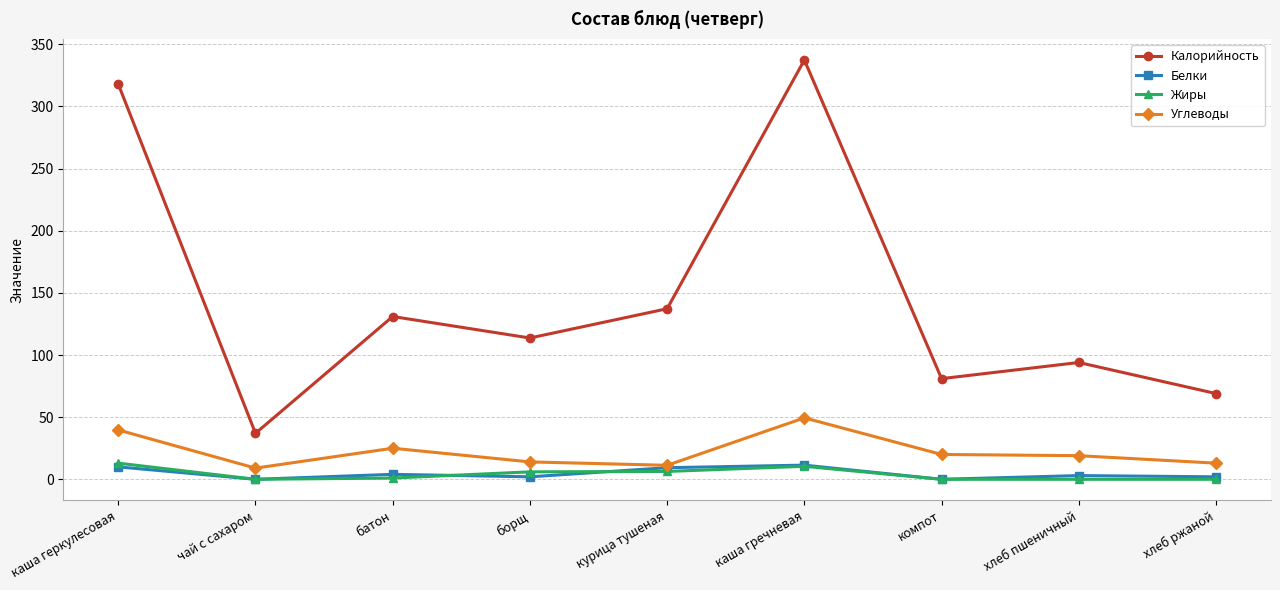

What is the maximum value for Жиры?

13.0